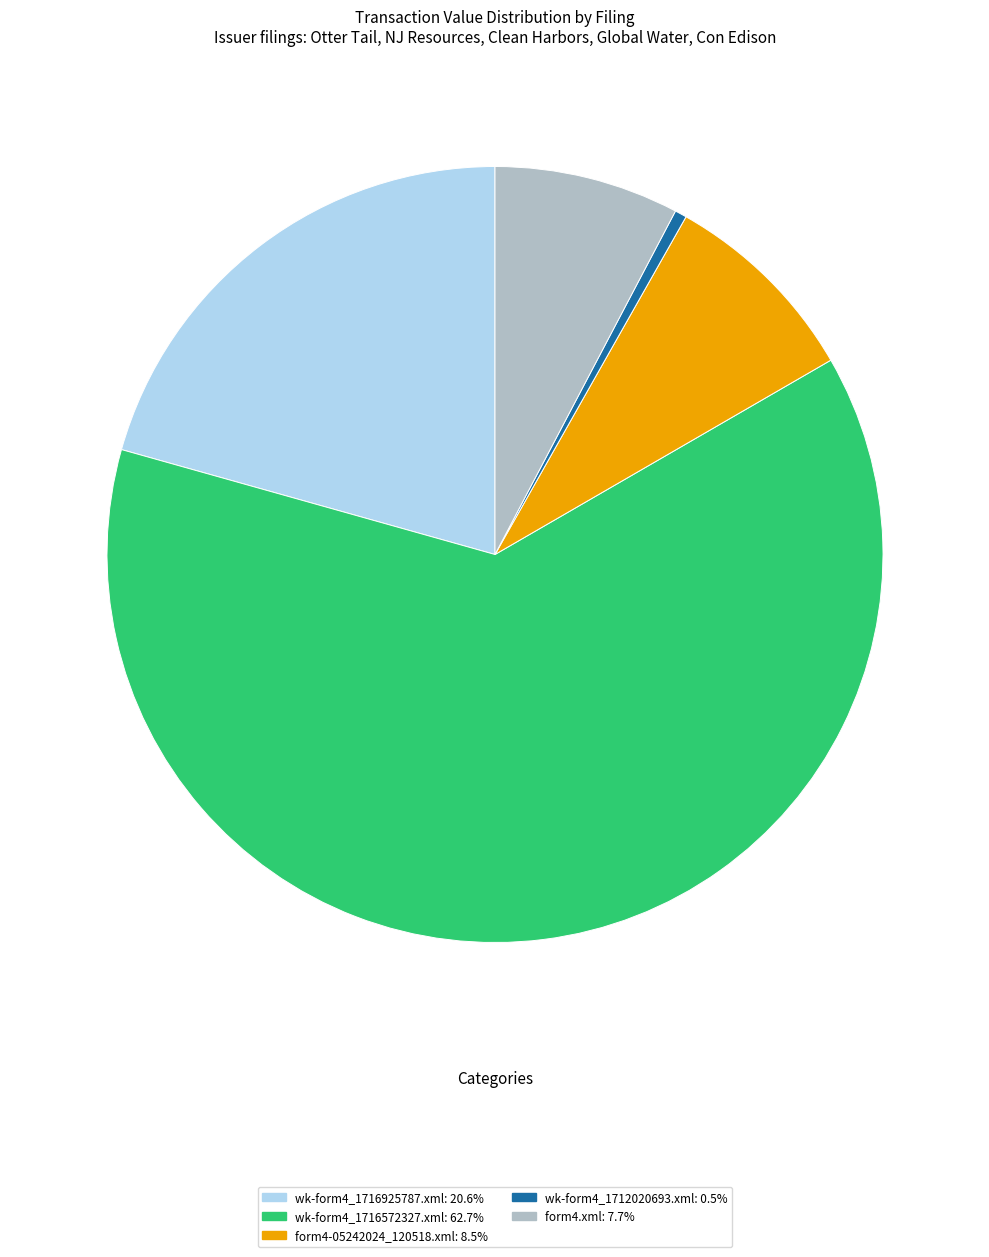

How many segments does this pie chart have?

5